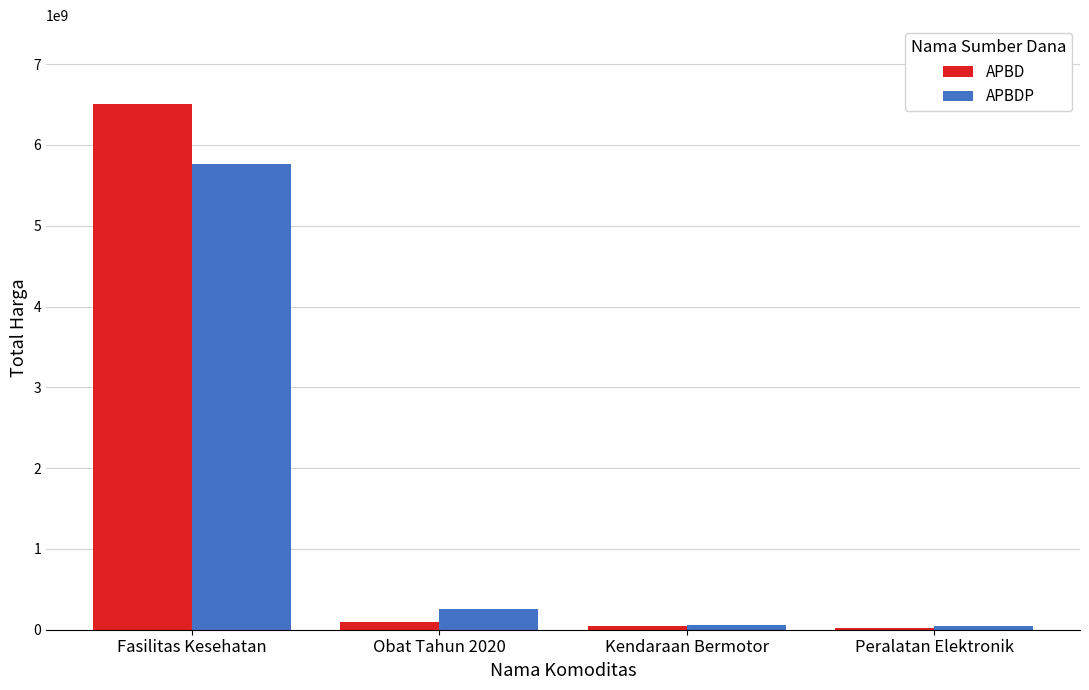

What position from the right is Peralatan Elektronik?

1